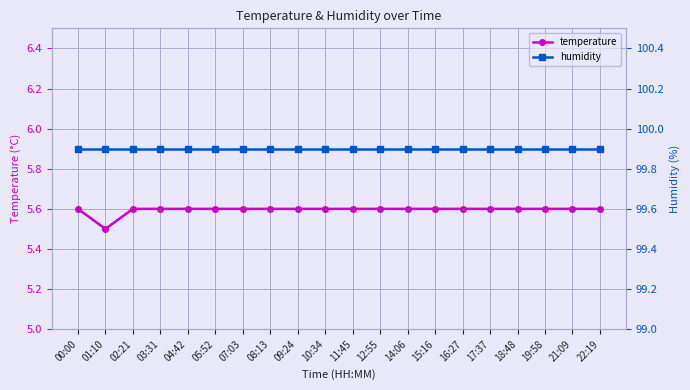

What is the label of the 7th point from the left?

07:03